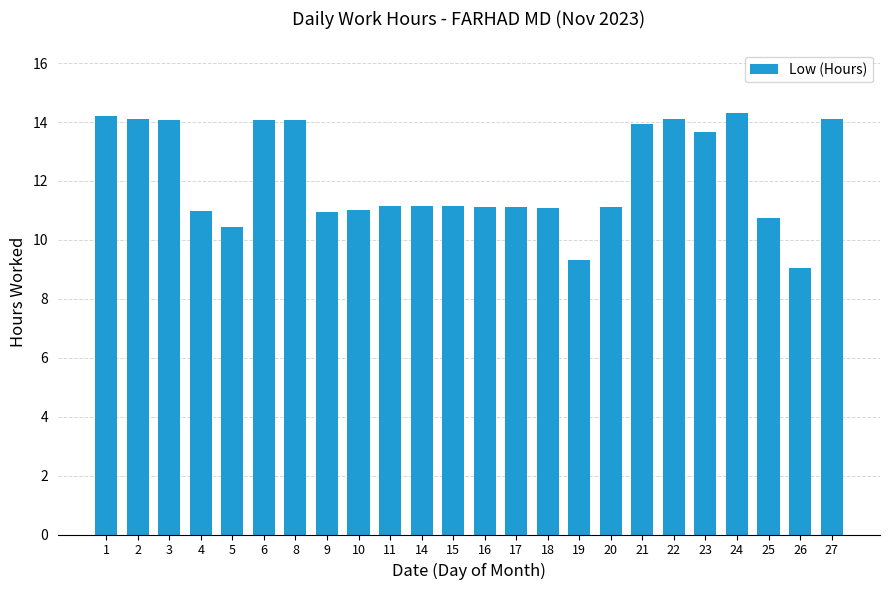

The chart shows a value of 22.1 at 27. True or false?

False